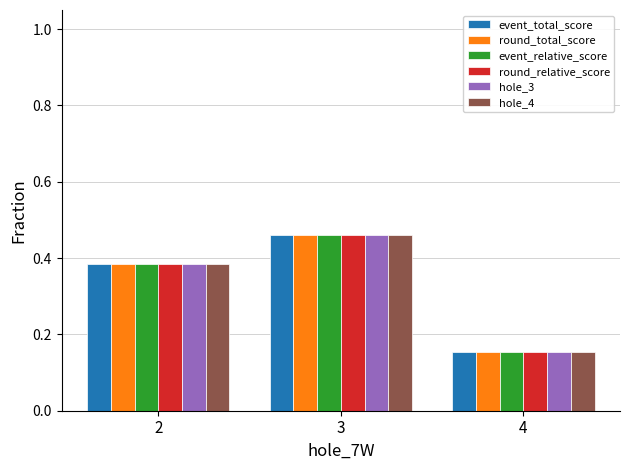

What is the average value of the hole_4 series?

0.3